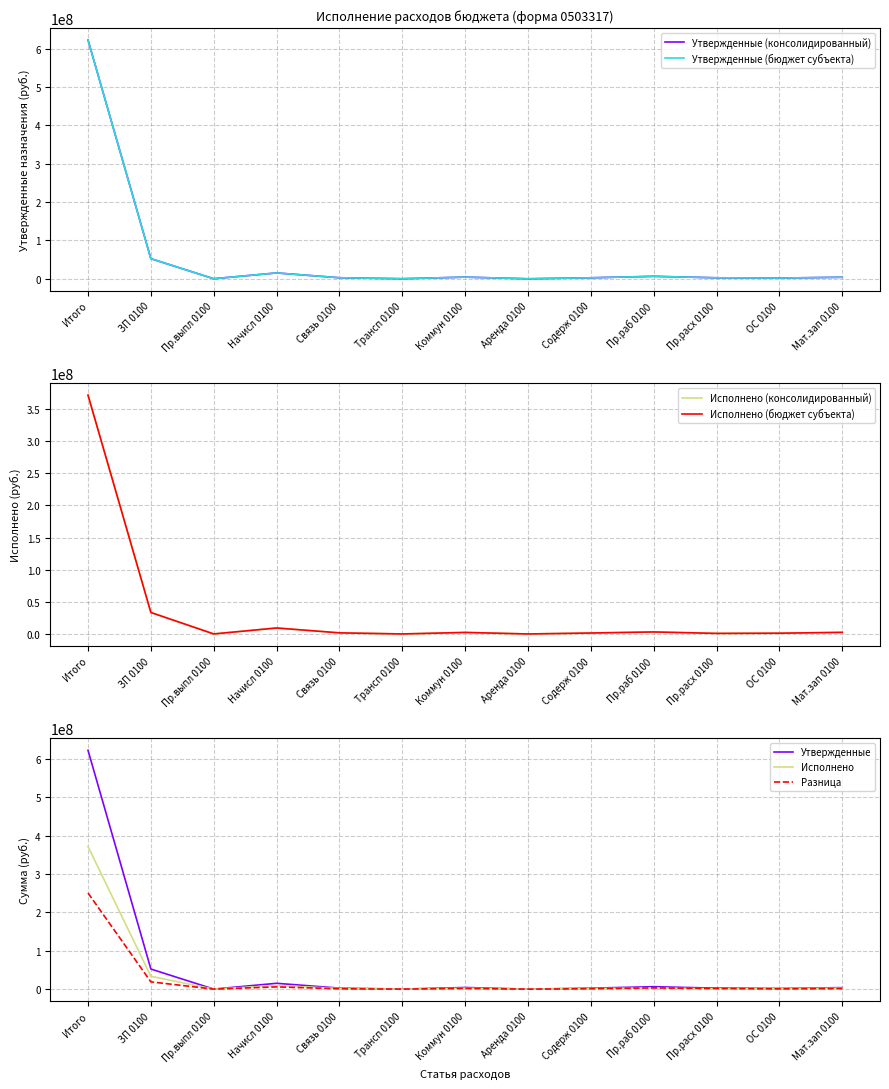

What is the highest value of the Исполнено series?

371719337.1